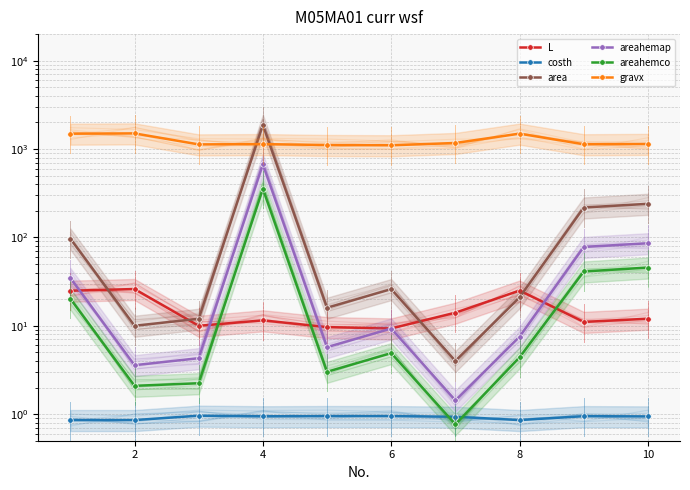

Count the number of categories in the chart.

10